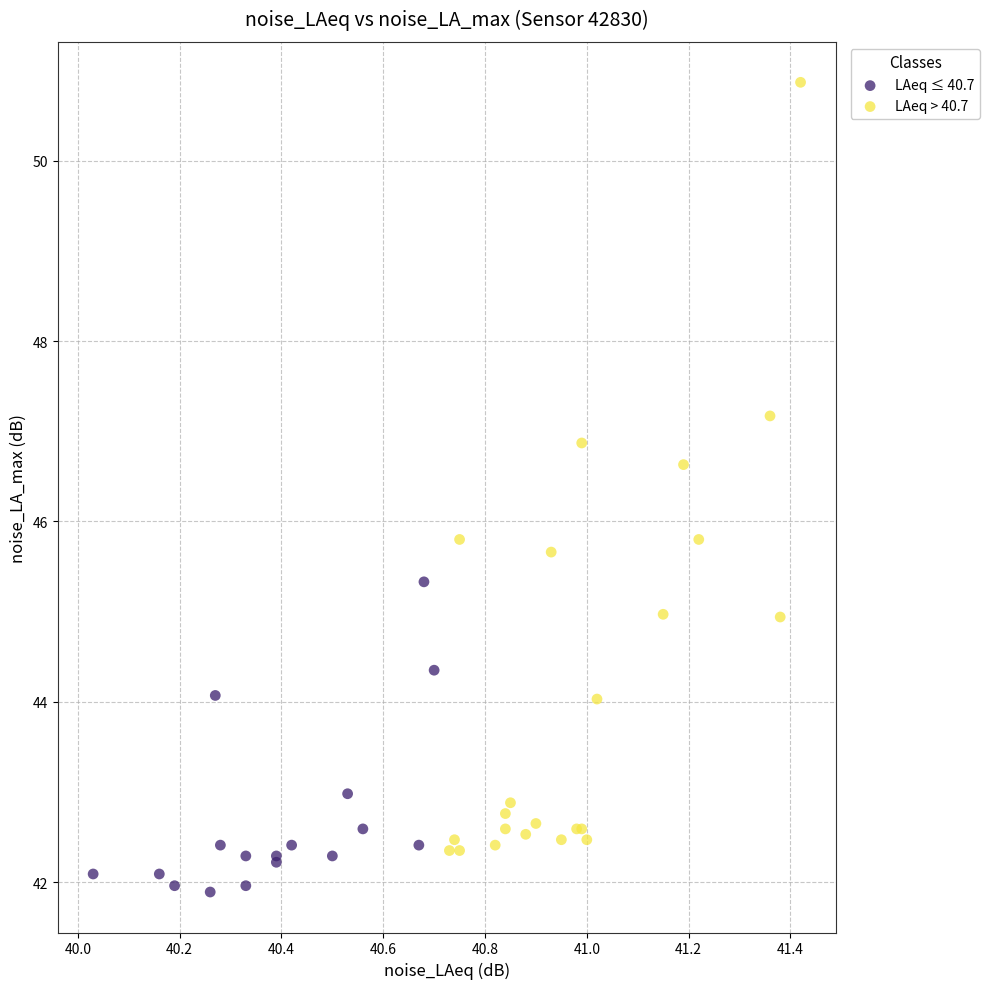

What are all the series names shown in the legend?

LAeq ≤ 40.7, LAeq > 40.7